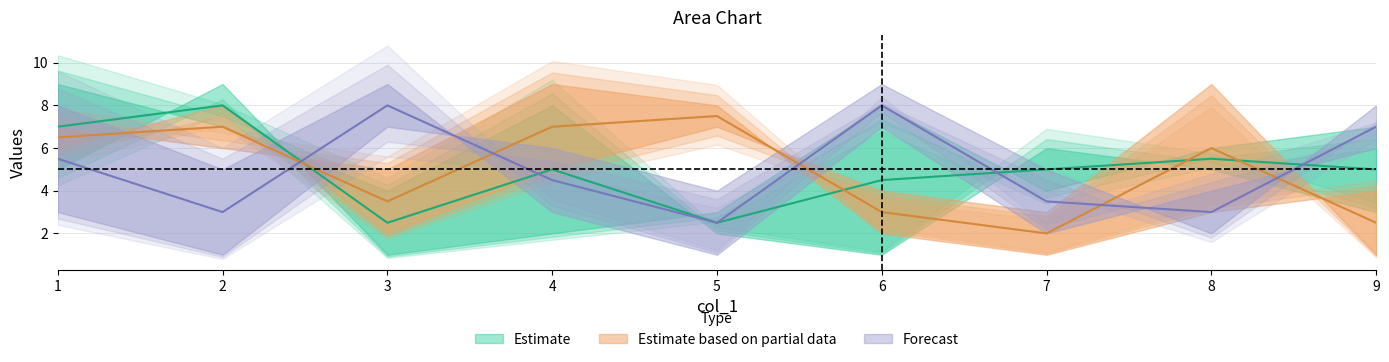

The col_2 series shows 1 at 4. True or false?

False